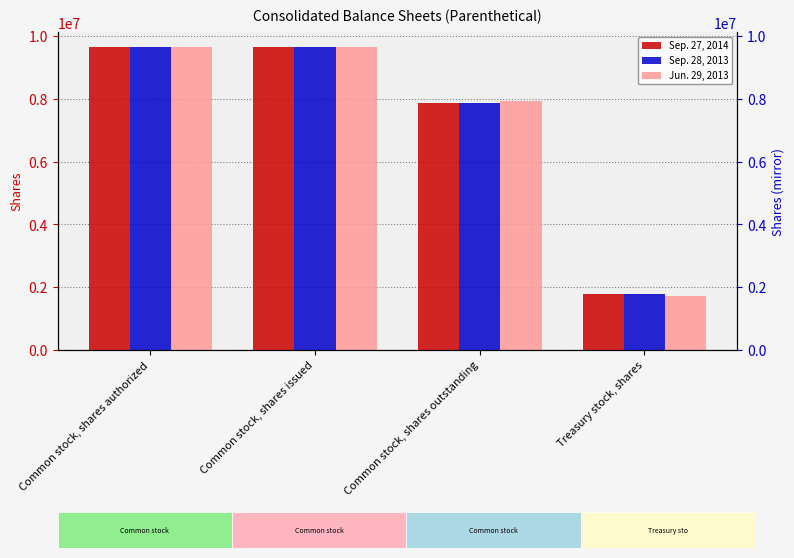

What is the maximum value shown in the chart?

9646972